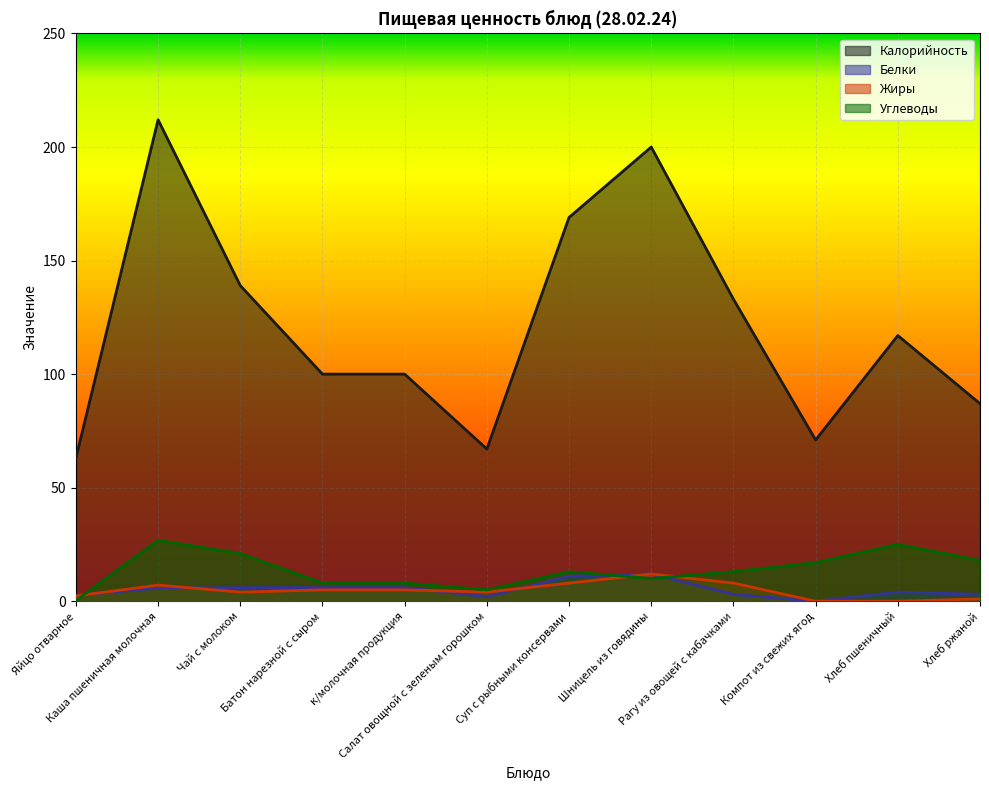

How many values in the Белки series are below 5?

6